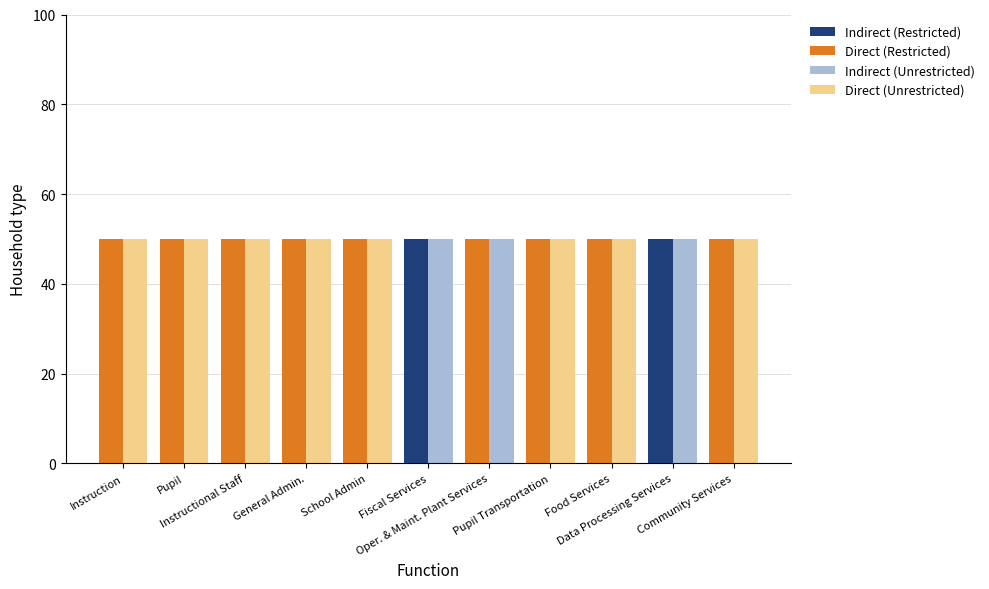

At which category is the sum across all series the highest?

Instruction